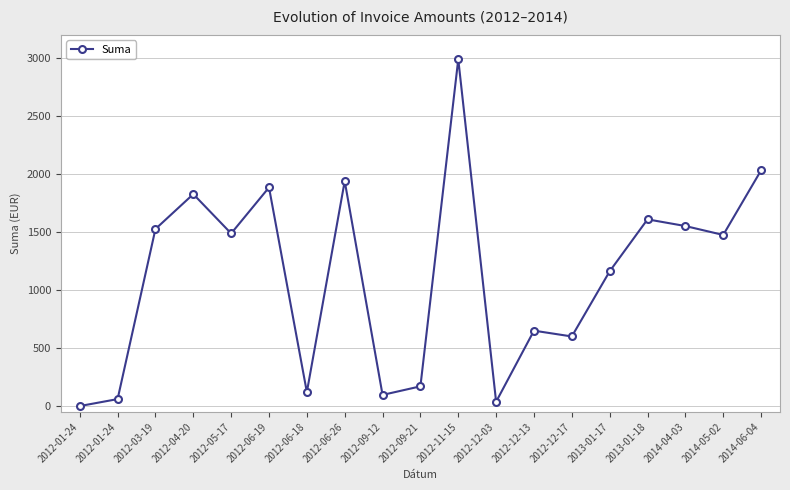

What is the approximate value at 2012-03-19?

1526.4